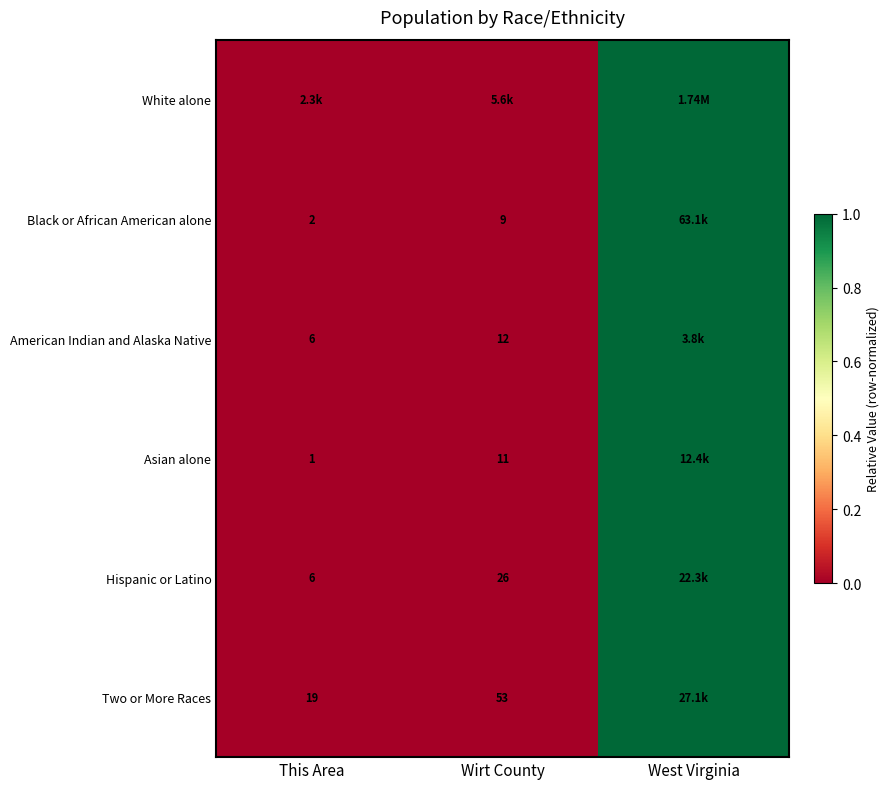

At which category is the sum across all series the highest?

West Virginia